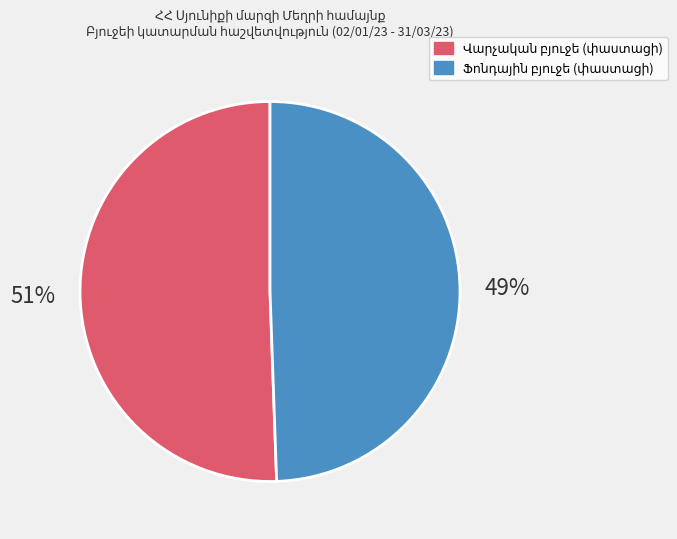

To the nearest percent, what is the average slice percentage?

50%